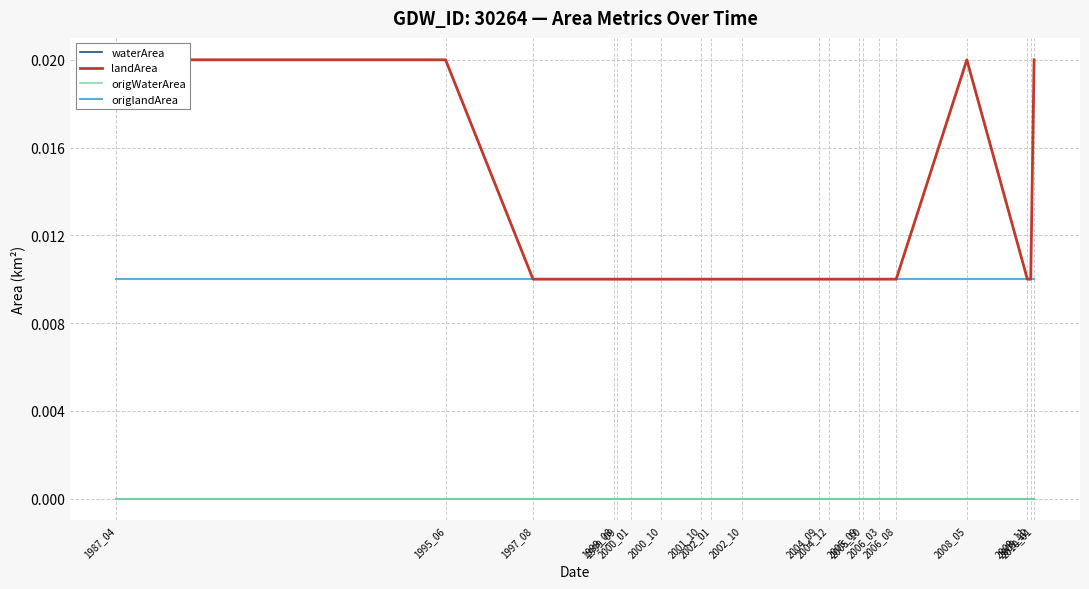

Which series changed the most between 1999_08 and 2001_10?

waterArea